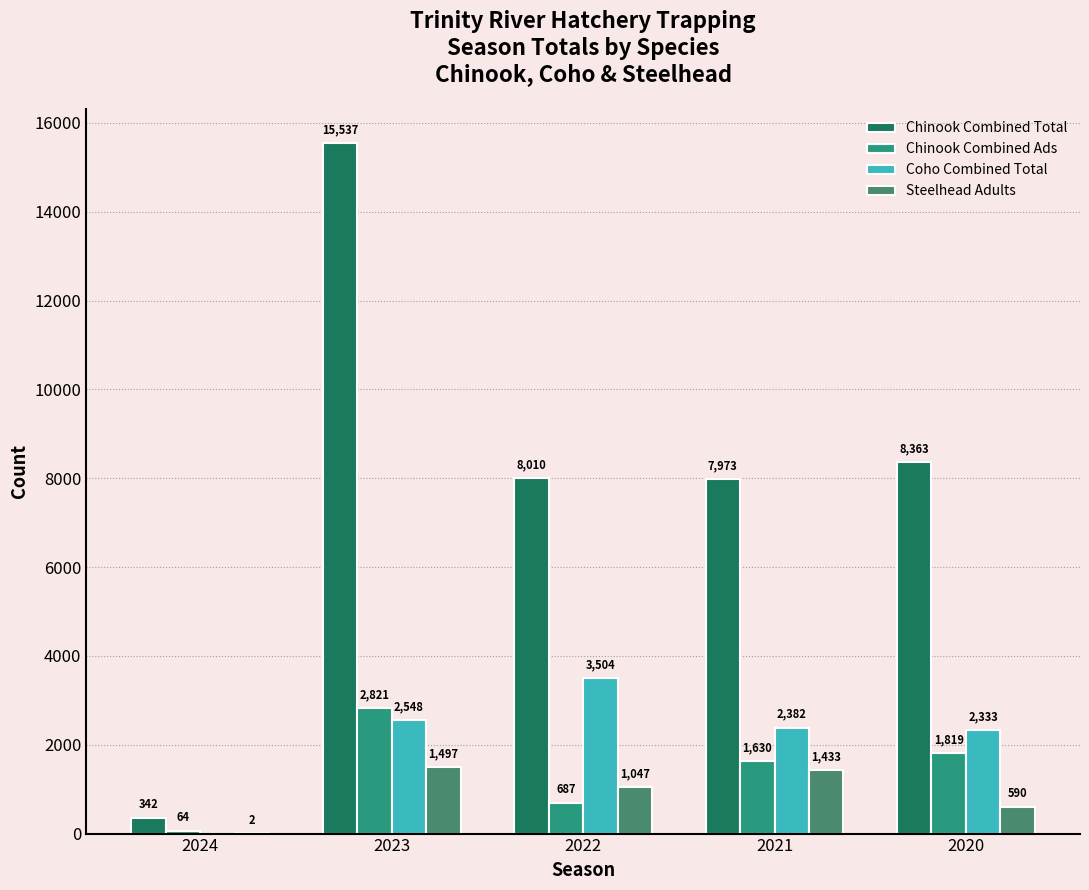

What is the minimum value for Chinook Combined Total?

342